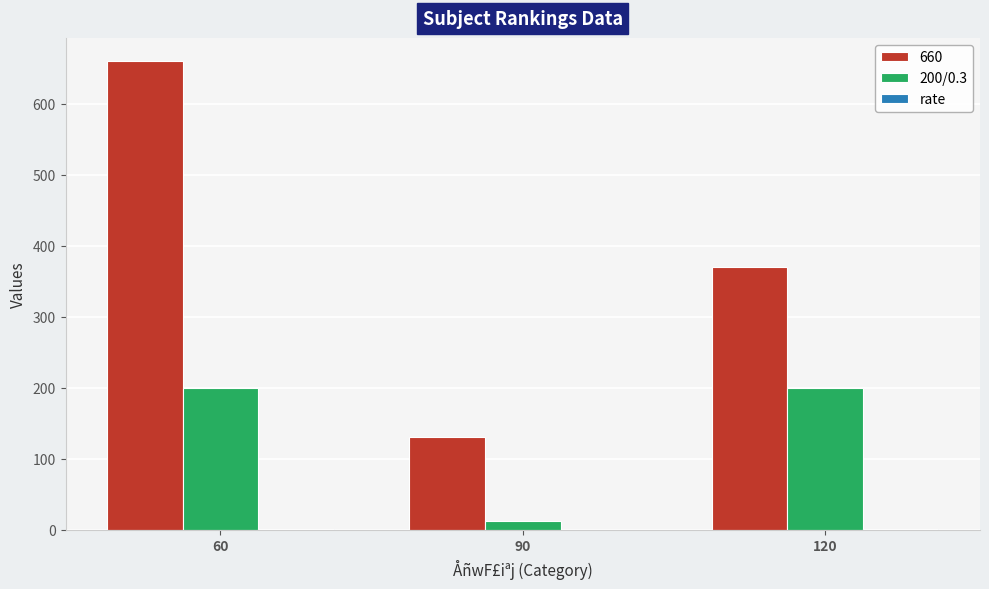

How many series are shown in this chart?

3